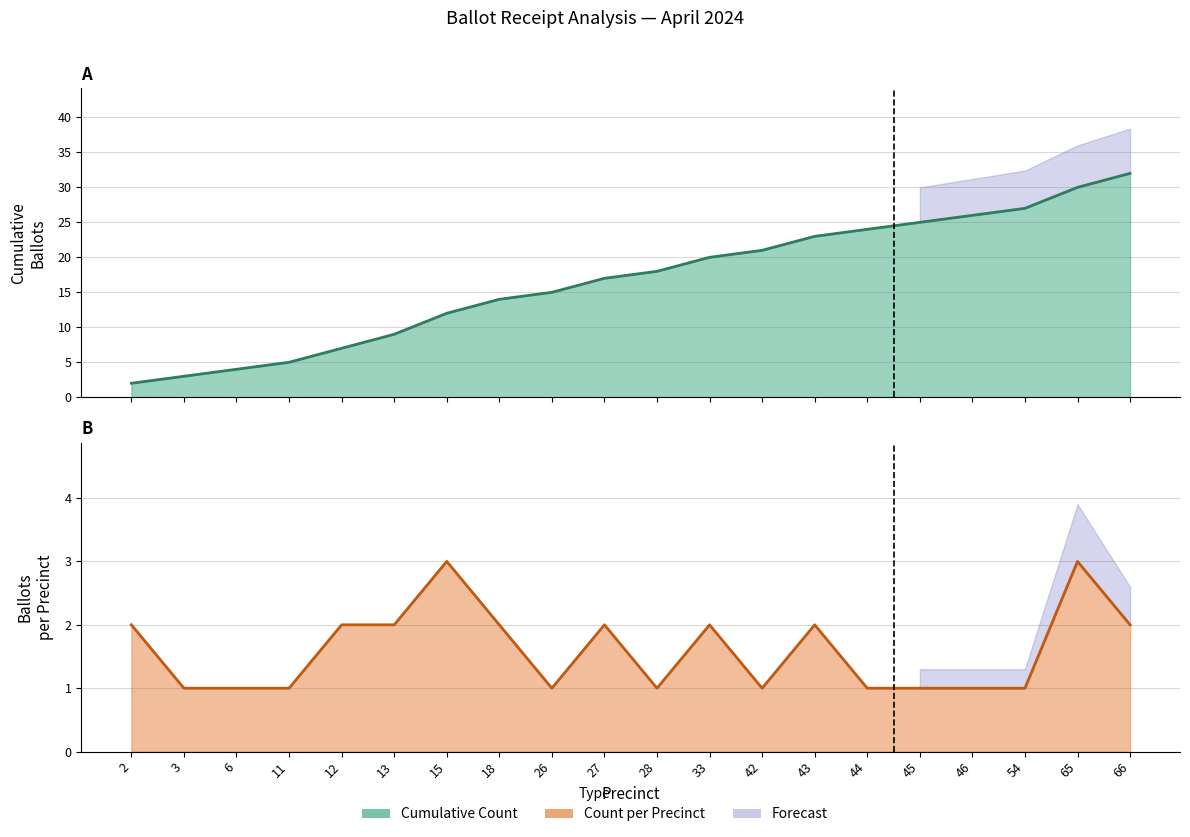

True or false: Cumulative Ballots and Ballots per Precinct cross at least once.

False